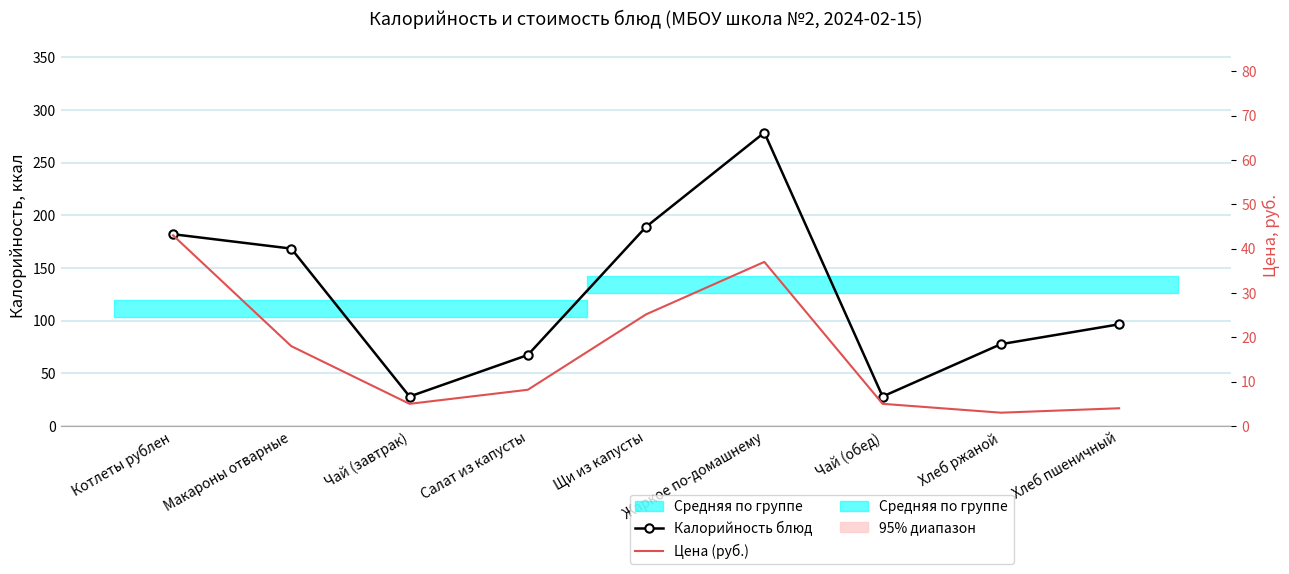

Count the number of data series in this chart.

2